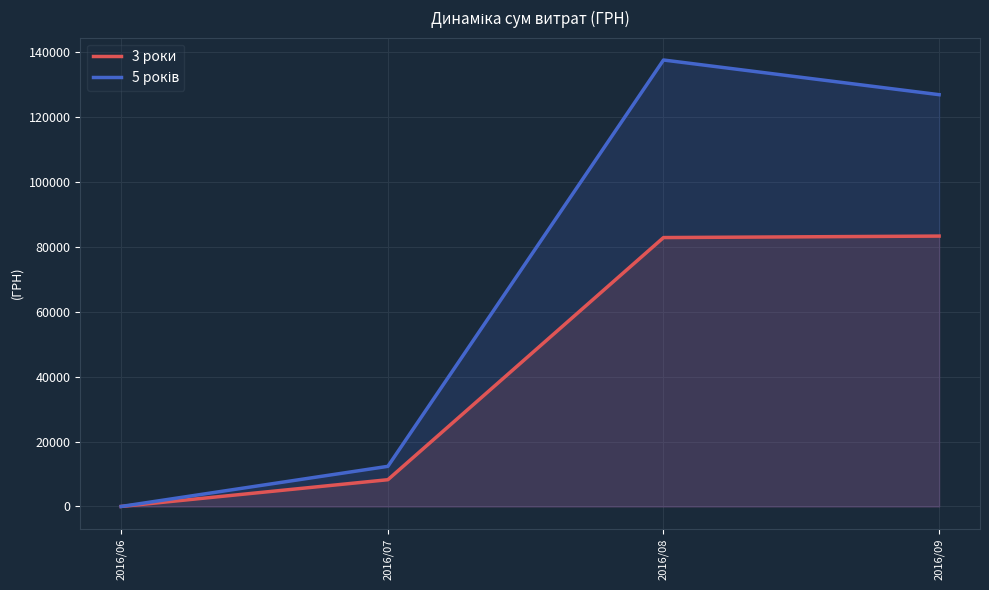

List the series in order of their overall mean, highest first.

5 років, 3 роки